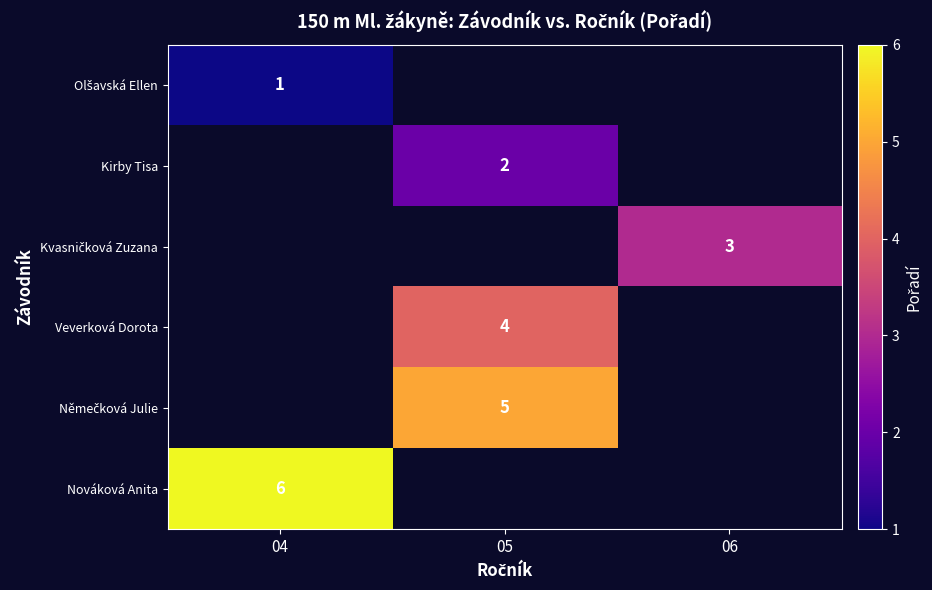

Which label corresponds to the largest value in the chart?

04